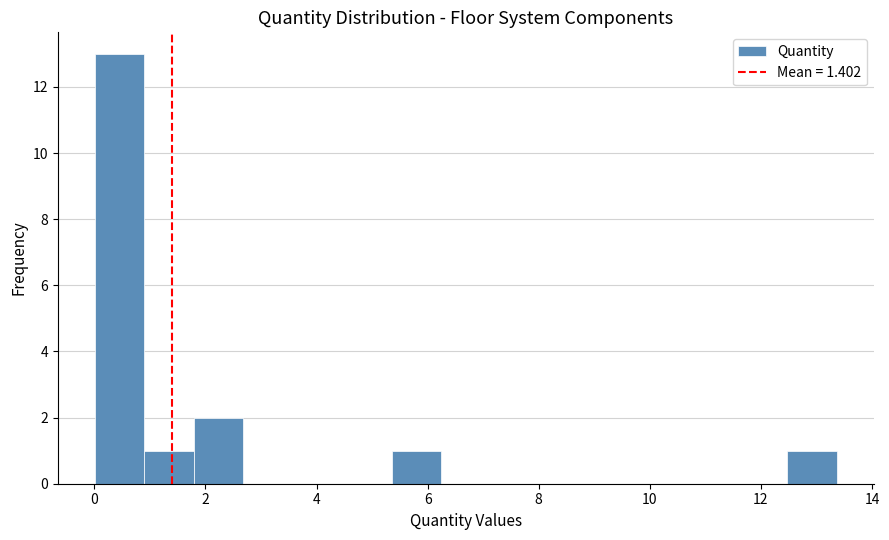

Which range on the x-axis has the tallest bar?

0.0 to 1.0